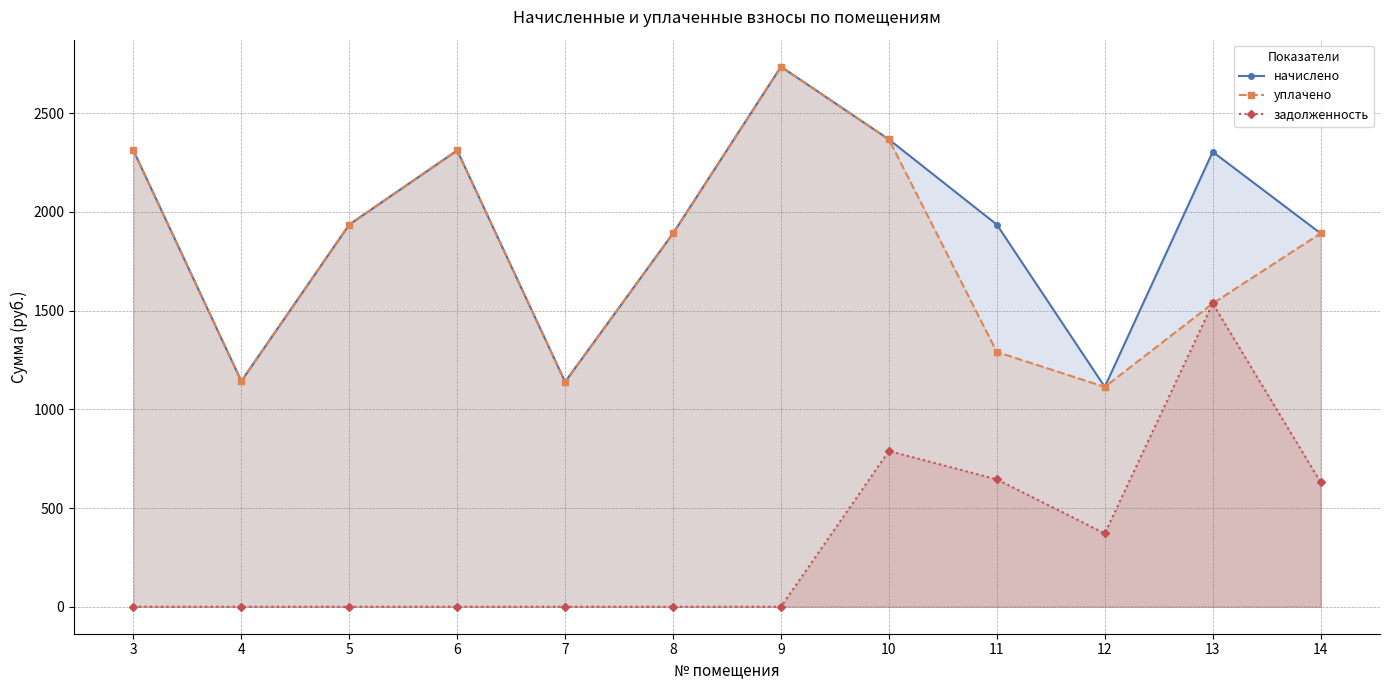

Rank the series at 8 from highest to lowest value.

начислено, уплачено, задолженность